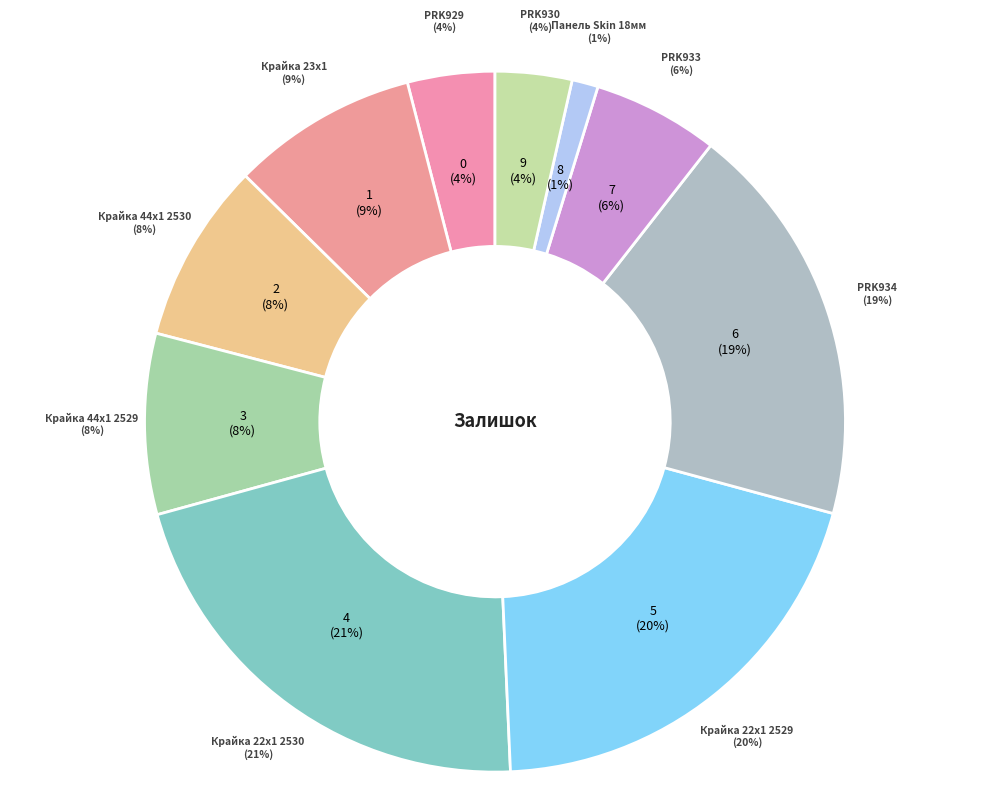

Is Крайка 23x1 мм. AGT 0190 VR the majority of the pie?

No